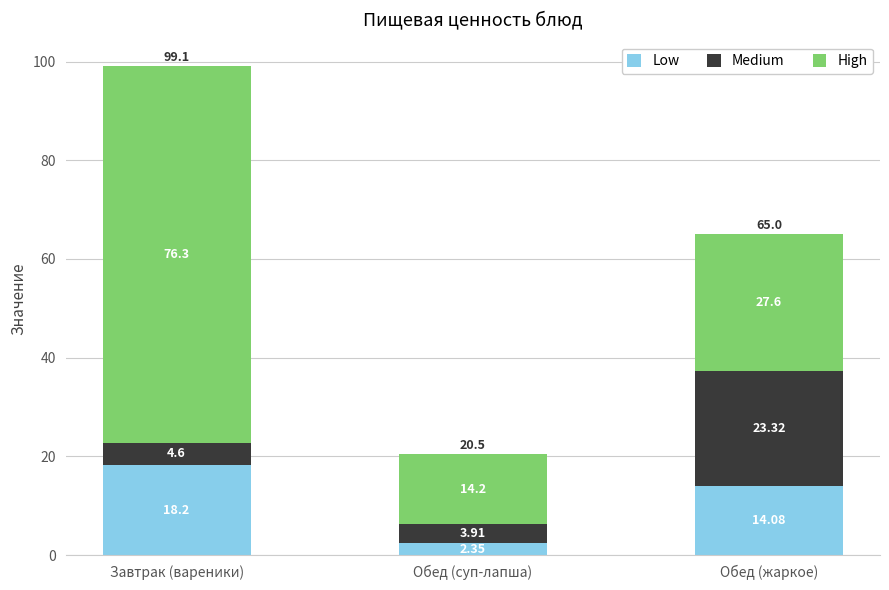

At which label does Low reach its peak?

Завтрак (вареники)